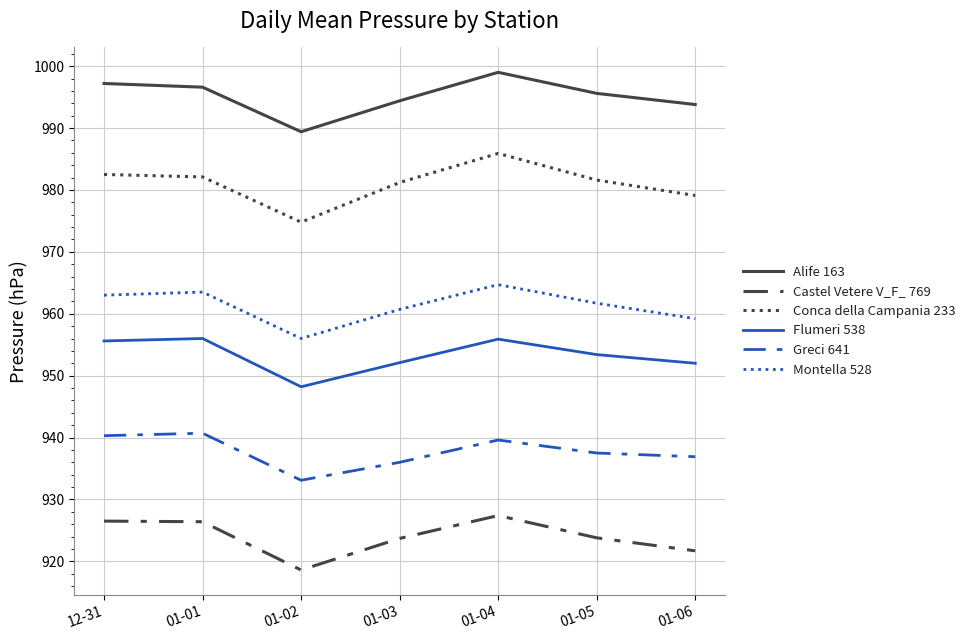

What is the total value across all series at 01-03?

5748.1